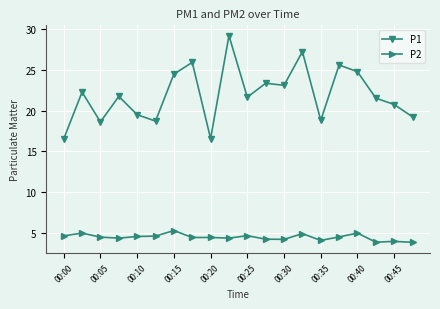

True or false: P2 has more than 2 interior local peaks.

True